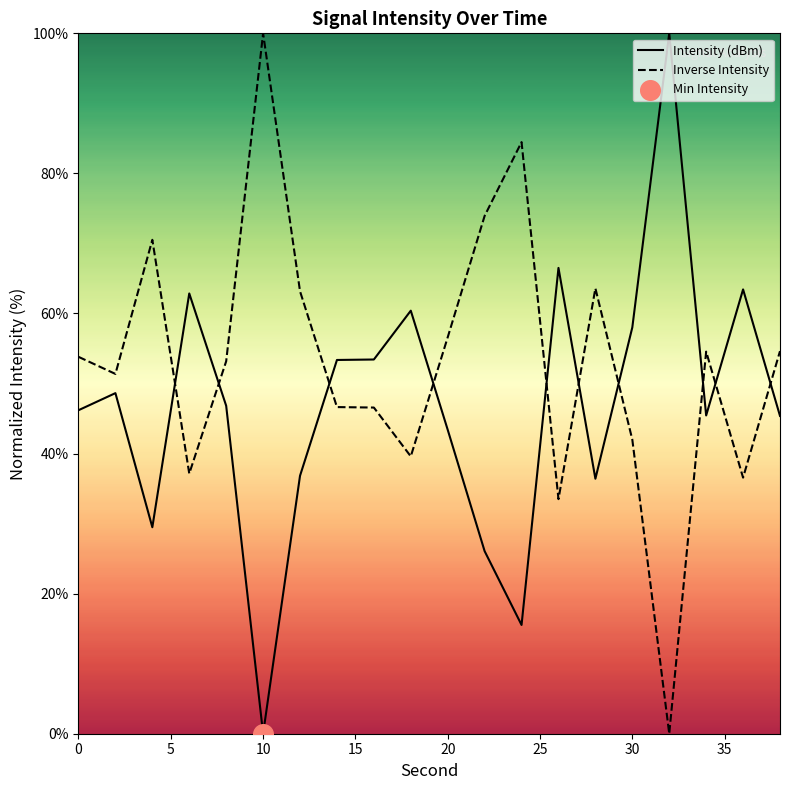

Which series has the largest total across all categories?

Inverse Intensity